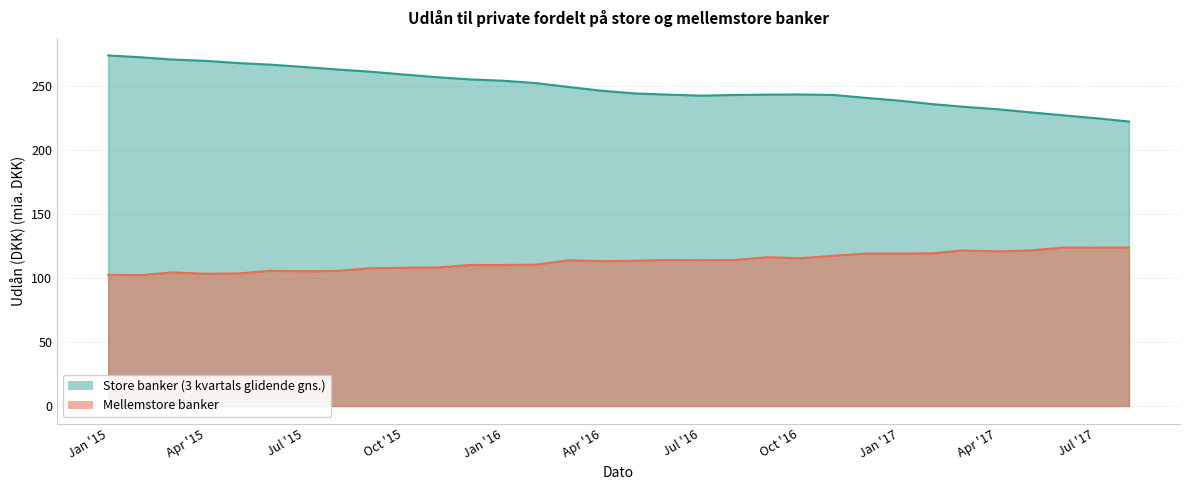

List the labels in order of Mellemstore banker value, smallest first.

2015-02-01, 2015-01-01, 2015-04-01, 2015-05-01, 2015-03-01, 2015-07-01, 2015-08-01, 2015-06-01, 2015-09-01, 2015-10-01, 2015-11-01, 2016-01-01, 2015-12-01, 2016-02-01, 2016-04-01, 2016-05-01, 2016-03-01, 2016-07-01, 2016-08-01, 2016-06-01, 2016-10-01, 2016-09-01, 2016-11-01, 2016-12-01, 2017-01-01, 2017-02-01, 2017-04-01, 2017-05-01, 2017-03-01, 2017-07-01, 2017-06-01, 2017-08-01